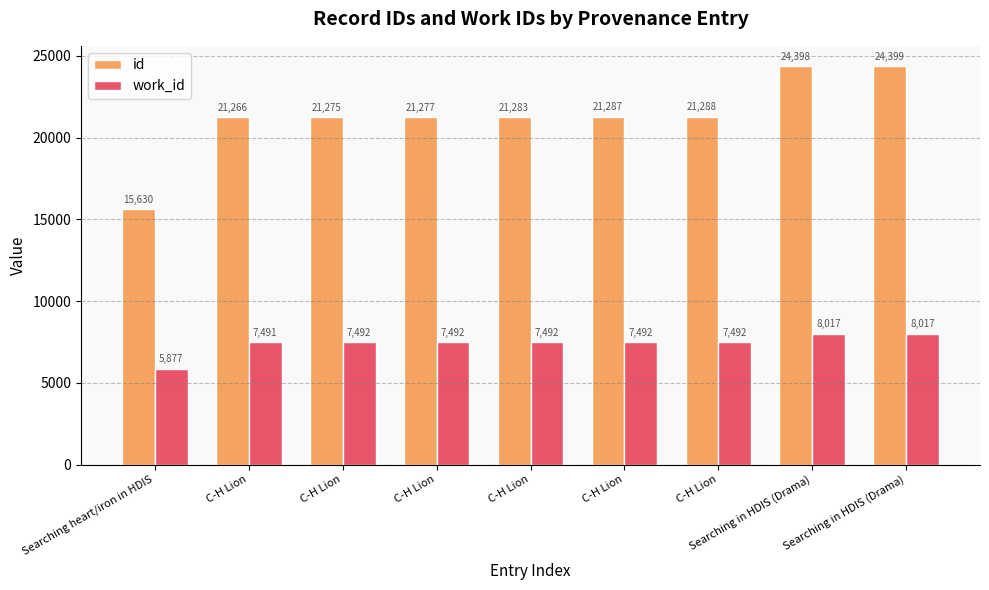

The id series shows 31510 at C-H Lion. True or false?

False